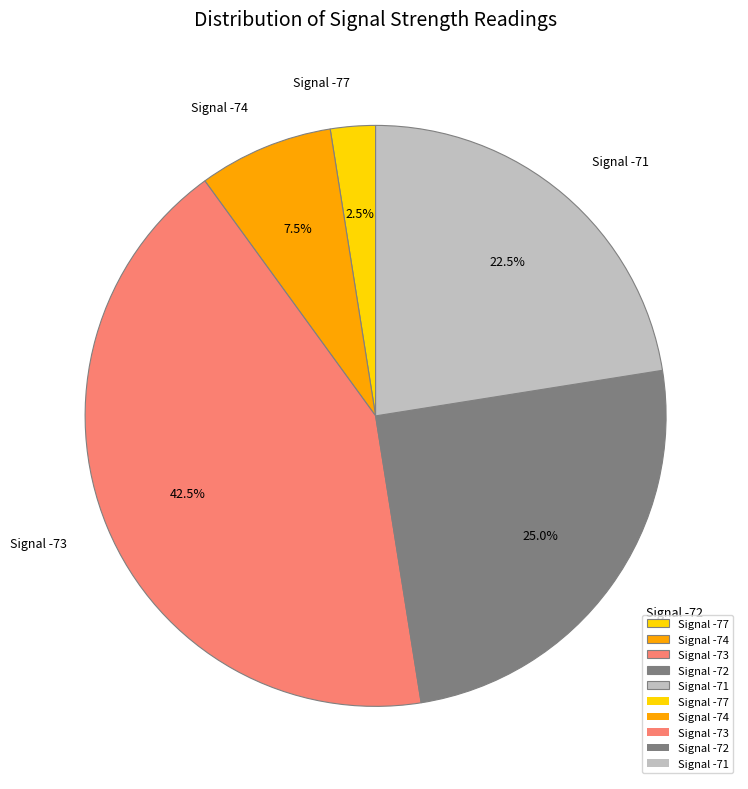

Rank the categories by value from lowest to highest.

Signal -77, Signal -74, Signal -71, Signal -72, Signal -73